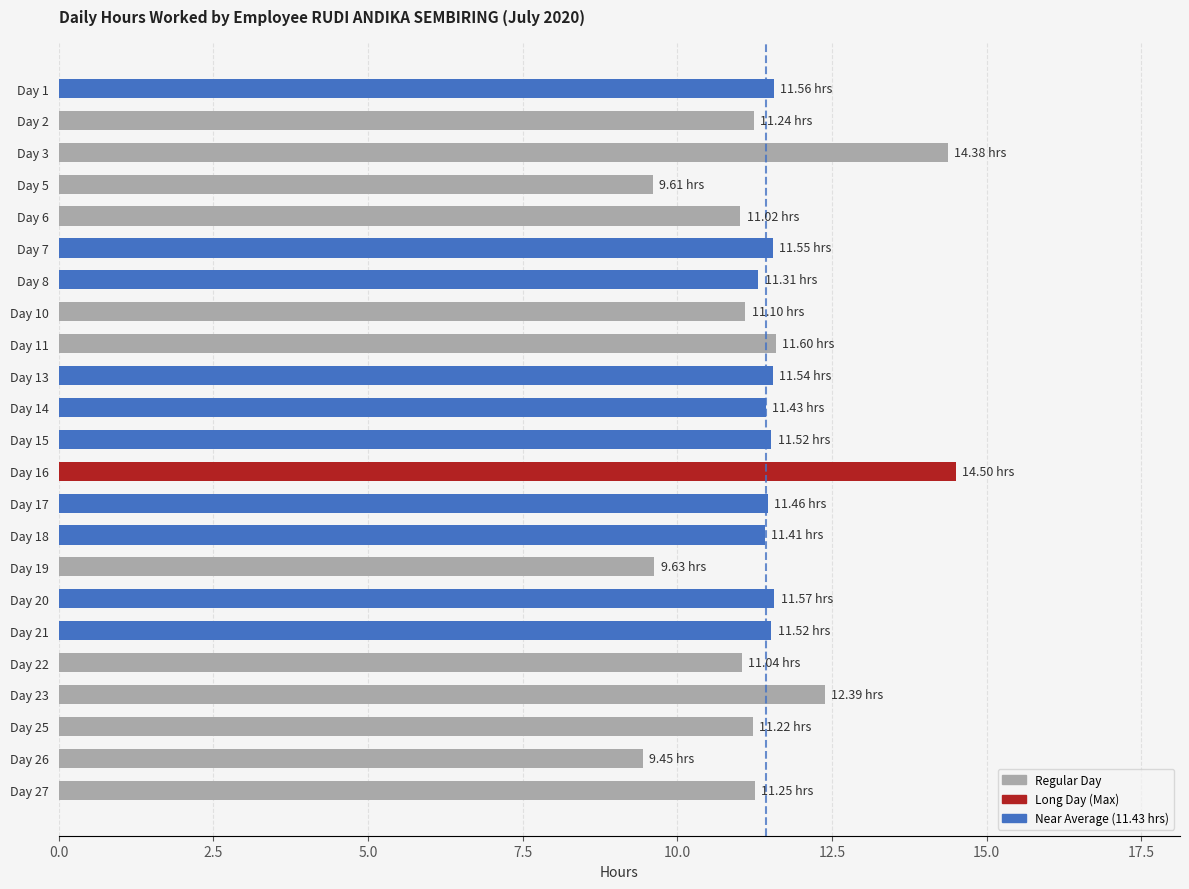

Which has a higher value, Day 23 or Day 10?

Day 23